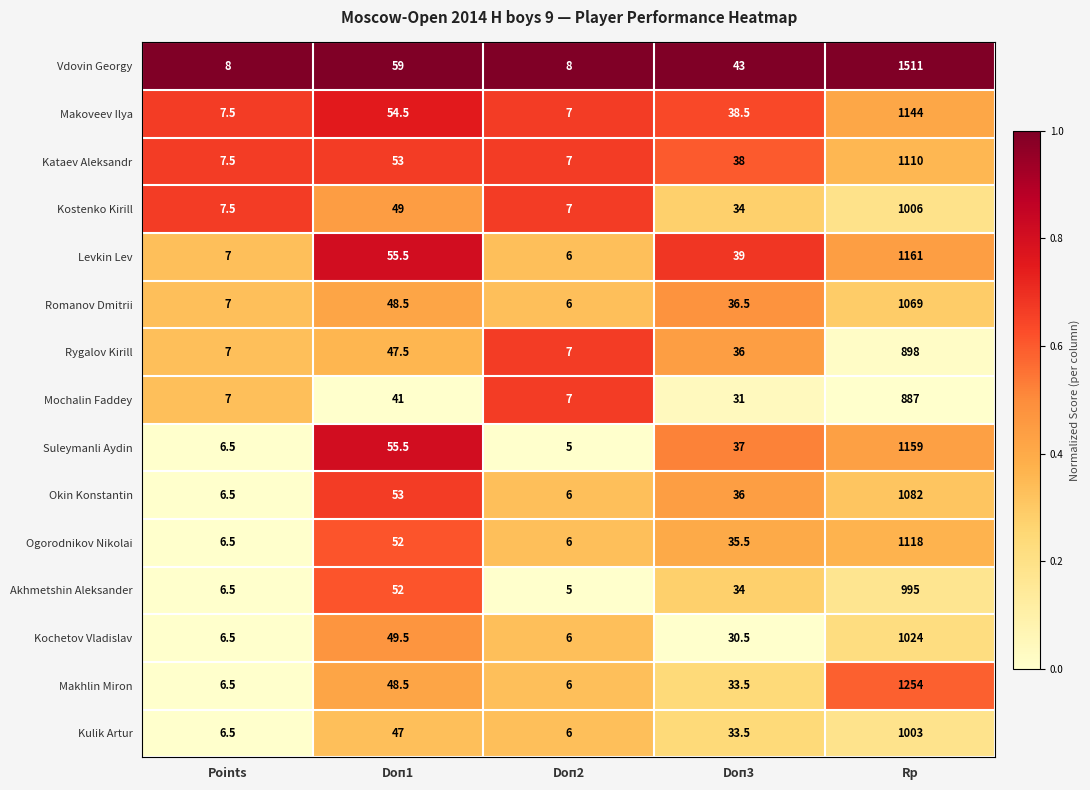

At which category is the sum across all series the highest?

Rp